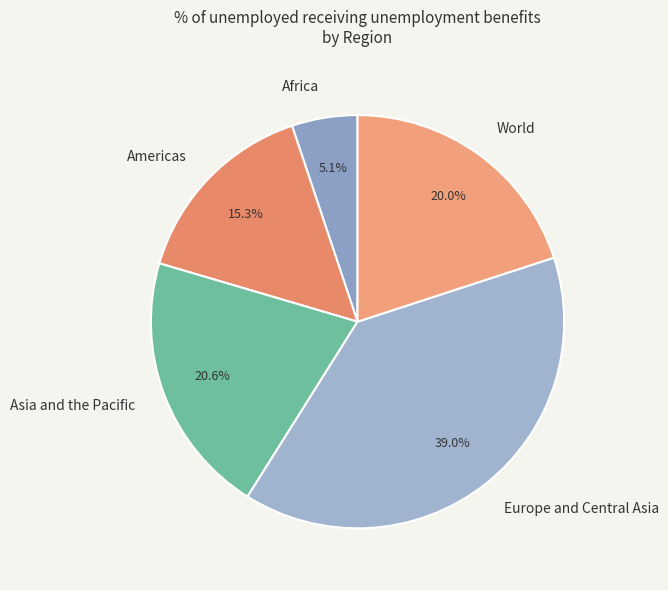

Count the number of slices in the pie.

5